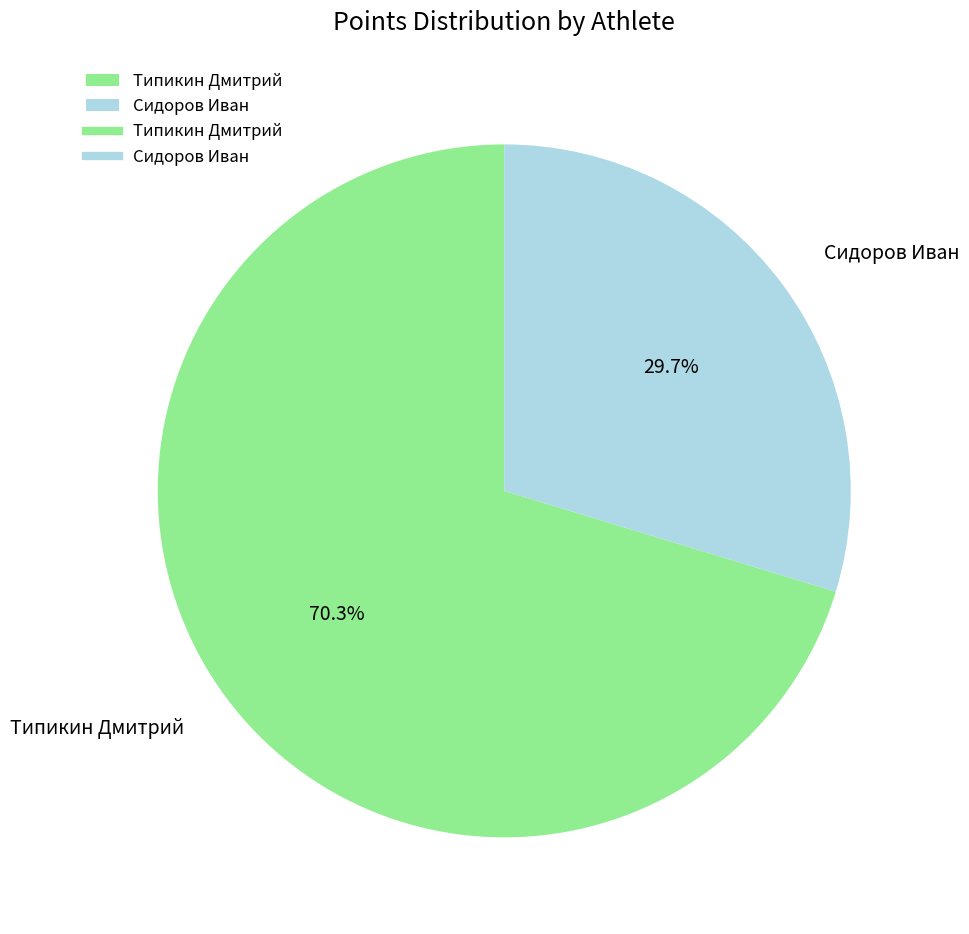

Does Сидоров Иван represent more than half of the total?

No